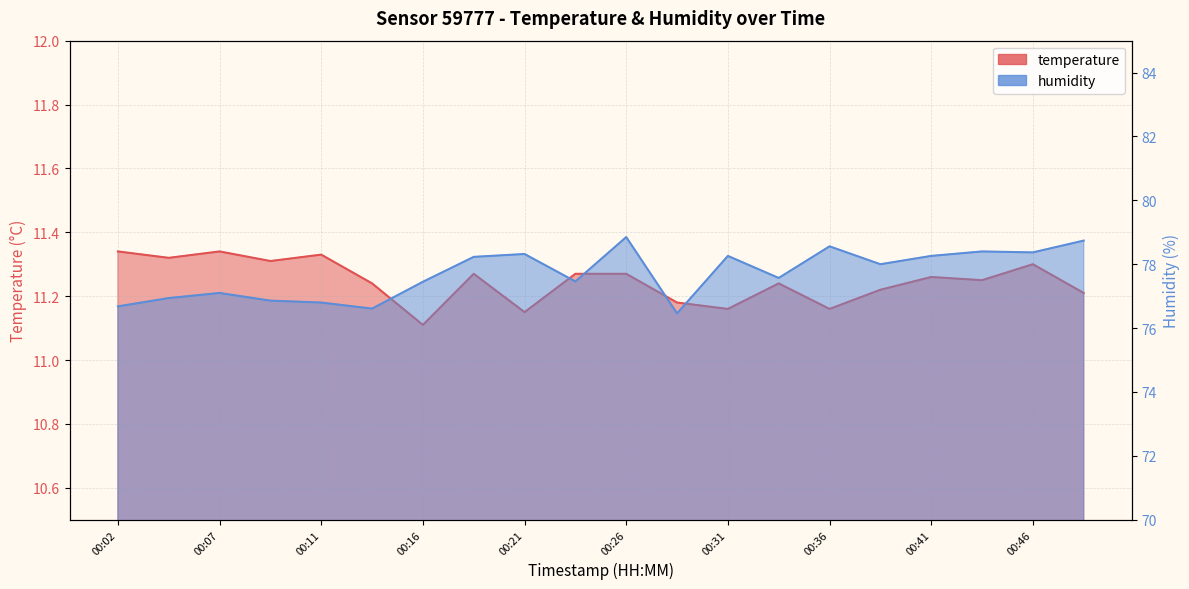

The value of temperature at 00:14 is 19.6. True or false?

False